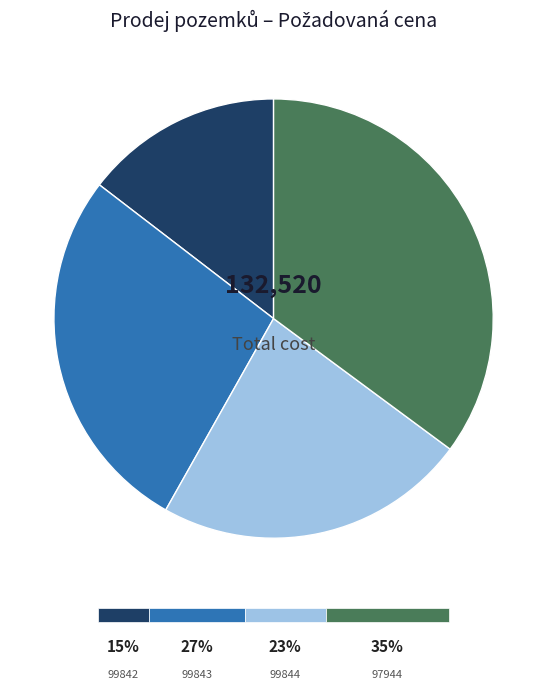

Combined, do 97944 and 99842 account for over 50%?

No